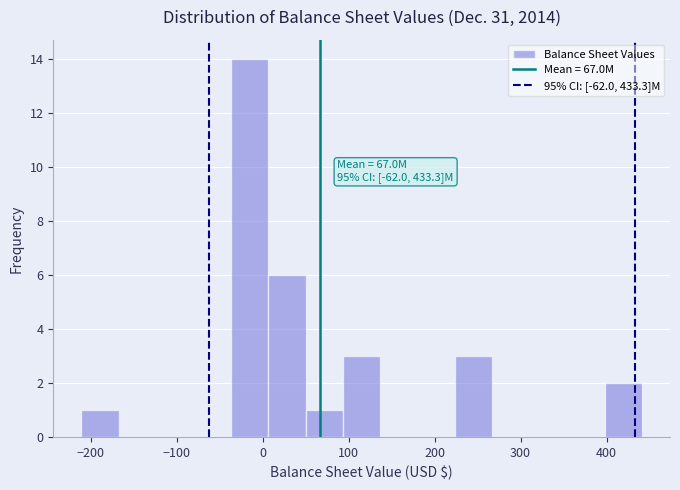

Which range on the x-axis has the tallest bar?

-40 to 10